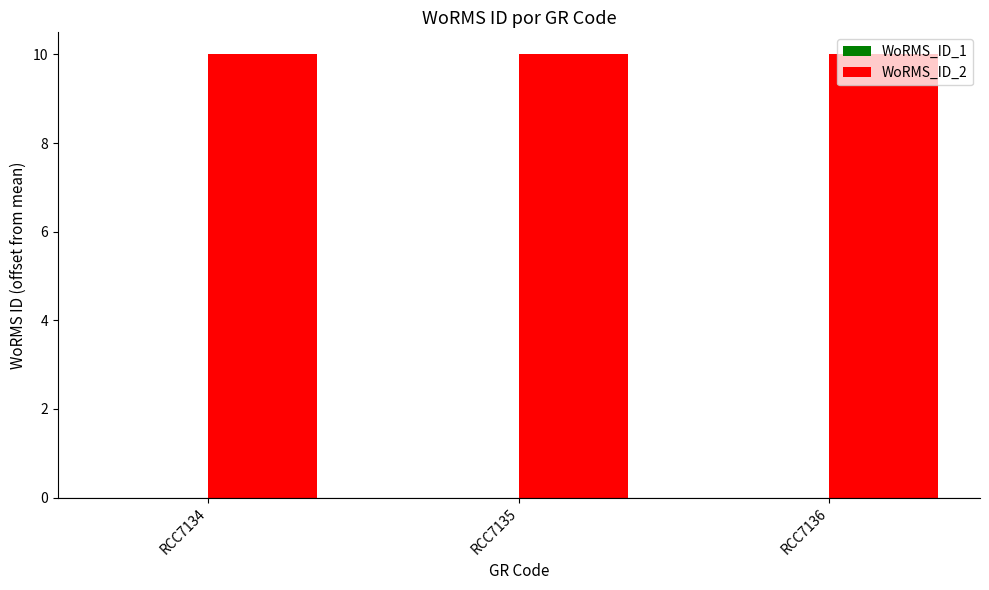

What is the sum of the WoRMS_ID_2 values at RCC7134 and RCC7135?

20